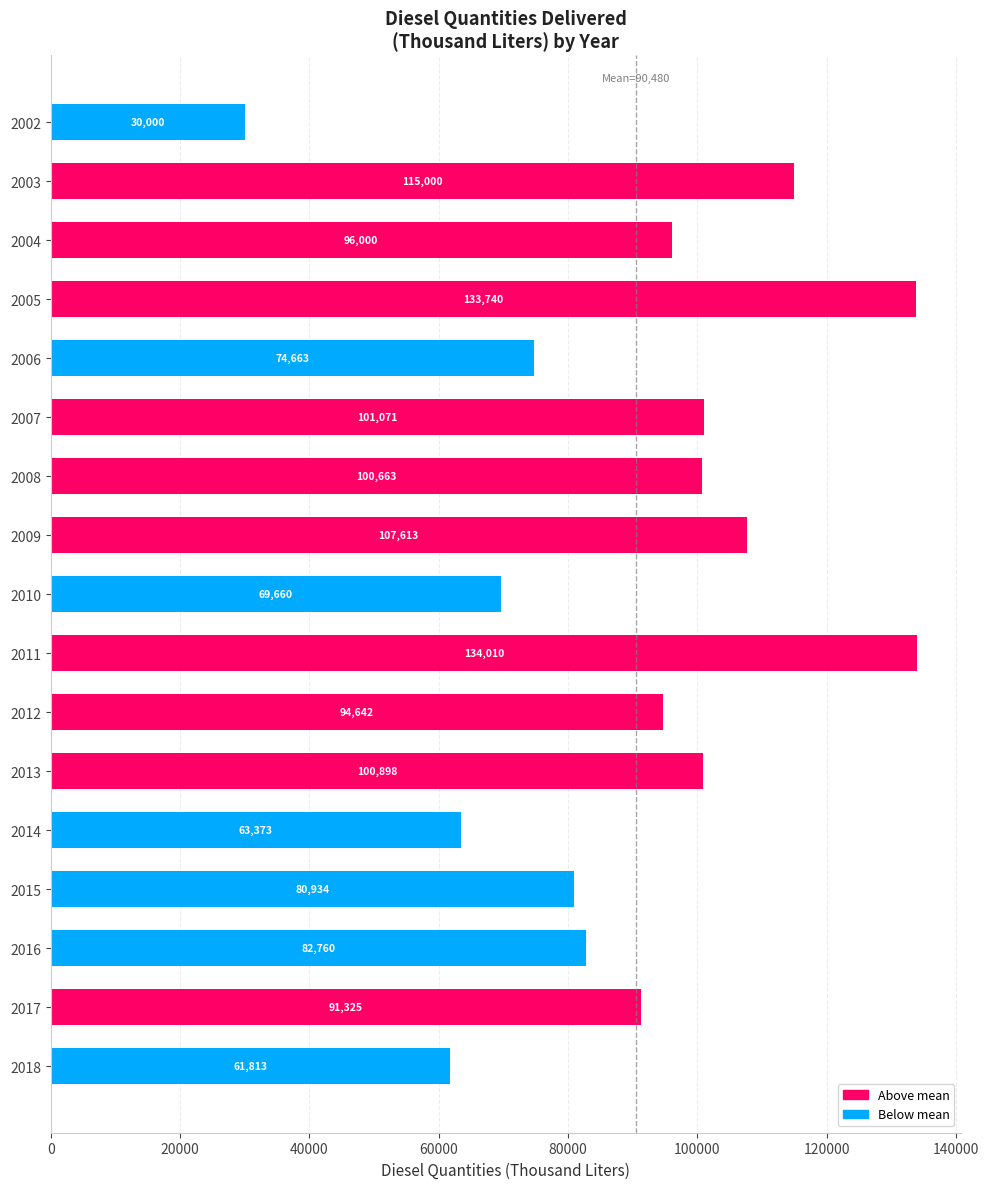

What is the change in value from 2013 to 2018?

-39085